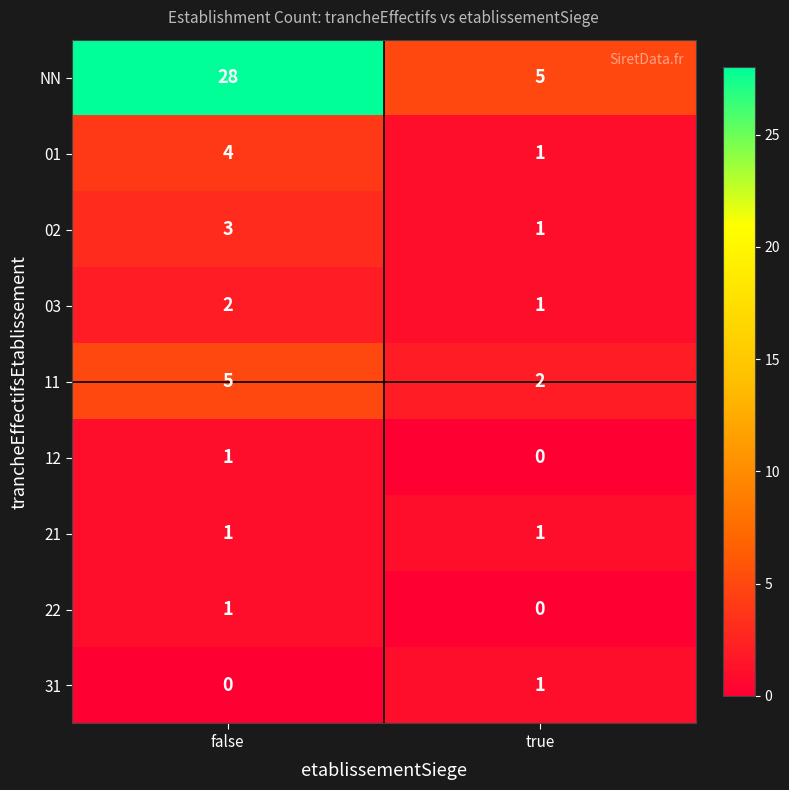

What is the total value across all series at false?

45